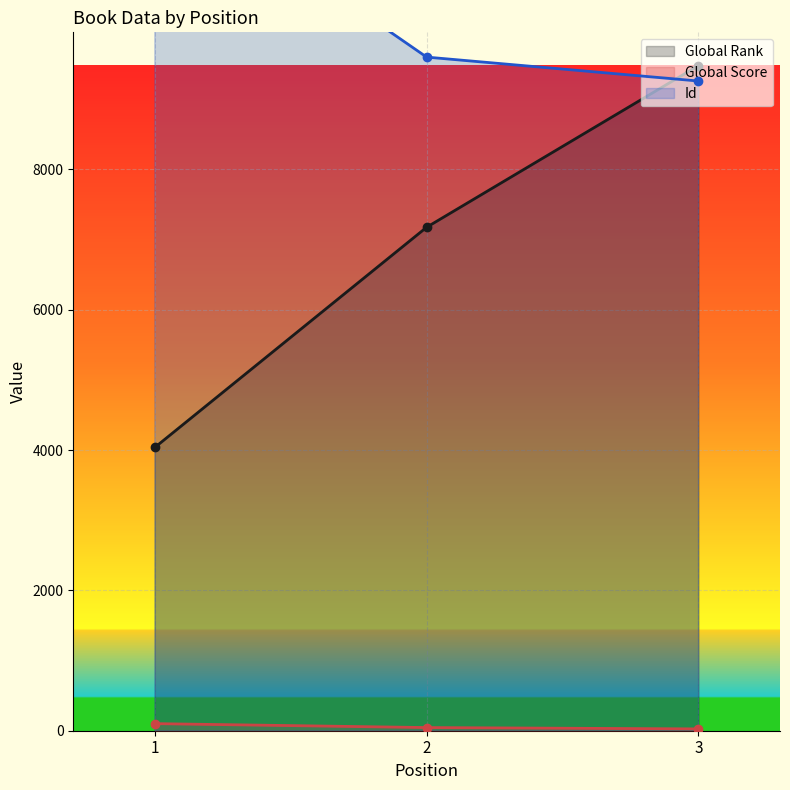

Is the value of Id at 3 greater than the value of Global Rank at 2?

Yes